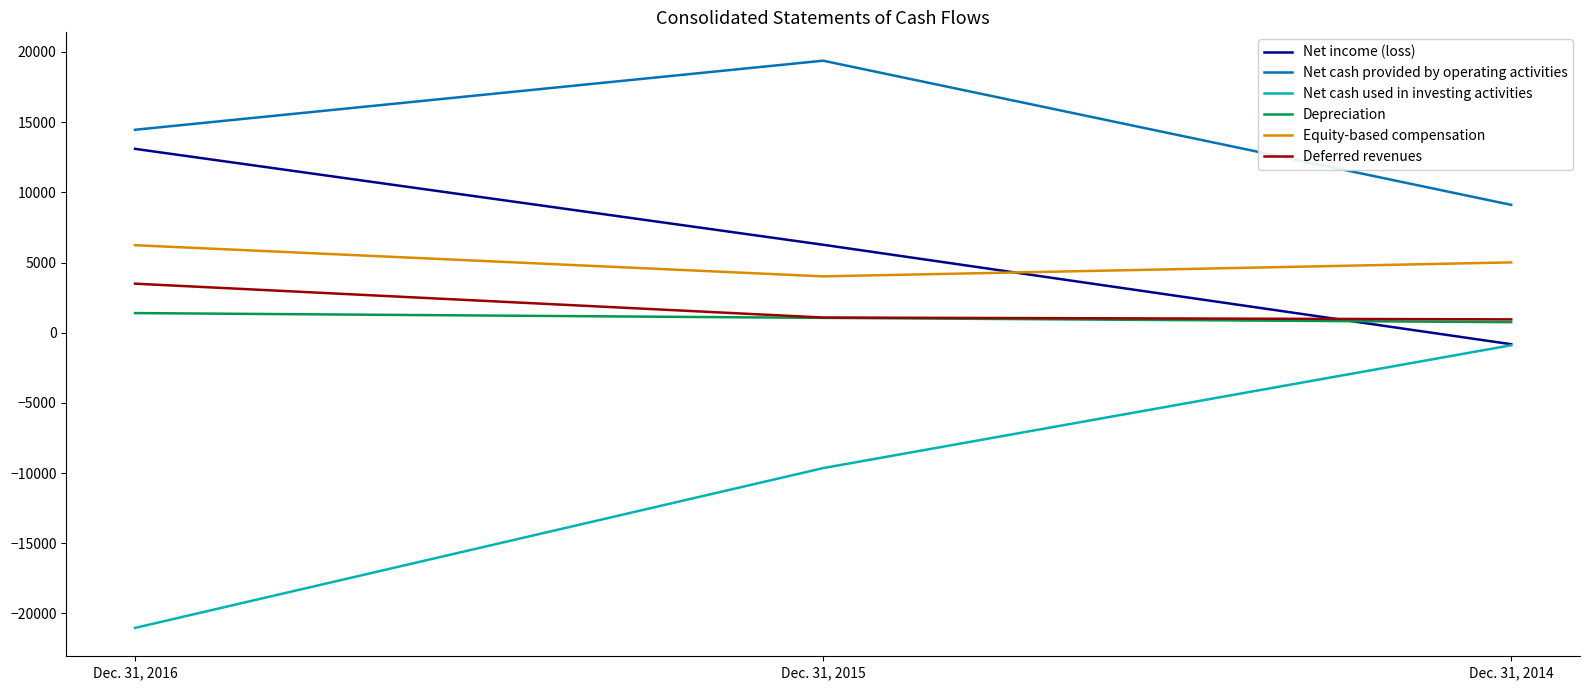

List the series in order of their peak value, lowest first.

Net cash used in investing activities, Depreciation, Deferred revenues, Equity-based compensation, Net income (loss), Net cash provided by operating activities